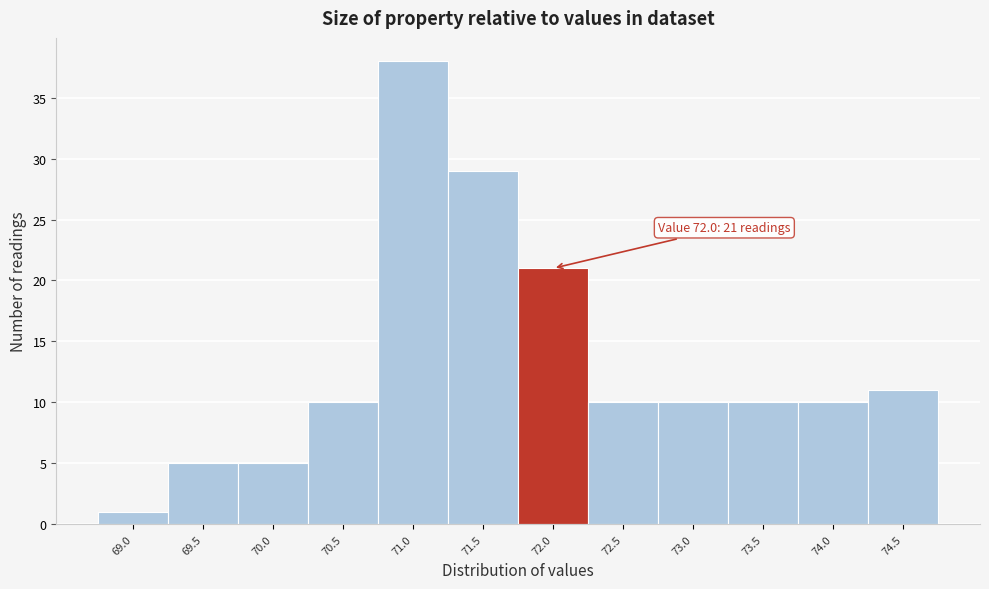

Reading left to right, list all the values displayed in this chart.

1	5	5	10	38	29	21	10	10	10	10	11